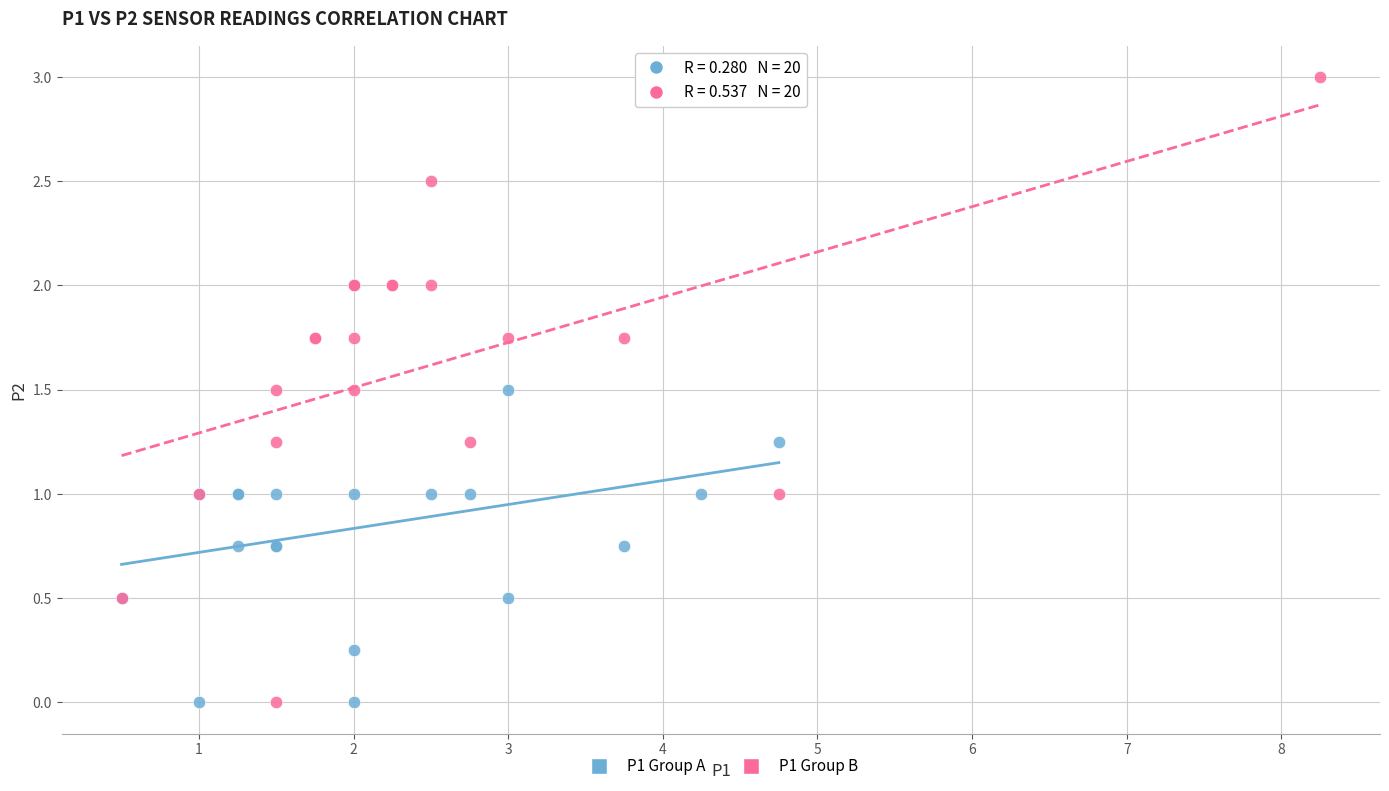

Which series has the widest spread of Y values?

P1 Group B